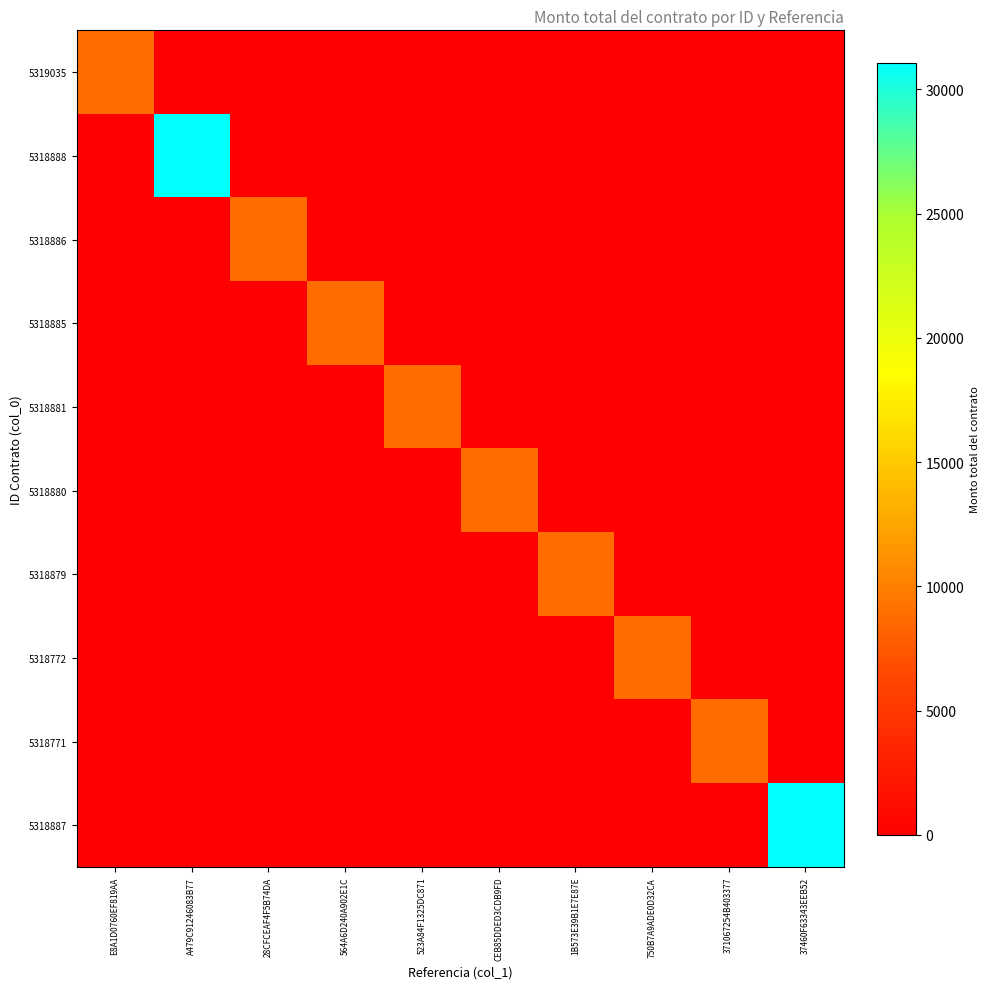

Which label corresponds to the smallest value in the chart?

A479C91246083B77